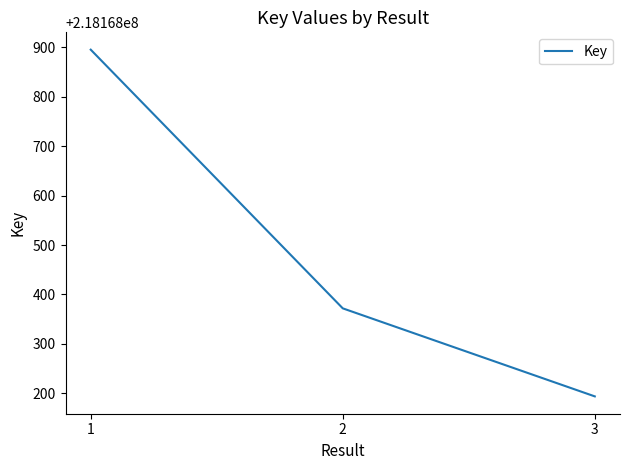

What is the difference between the maximum and minimum values?

701